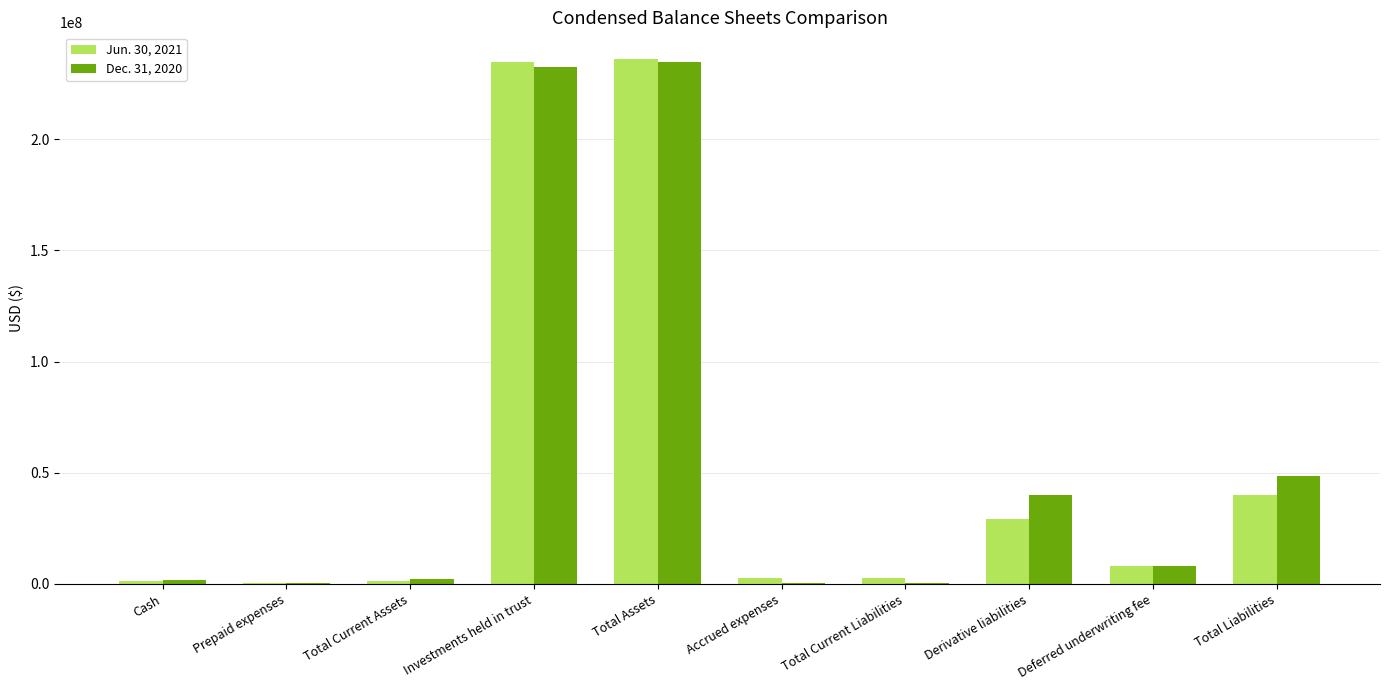

How many categories are shown in the chart?

10